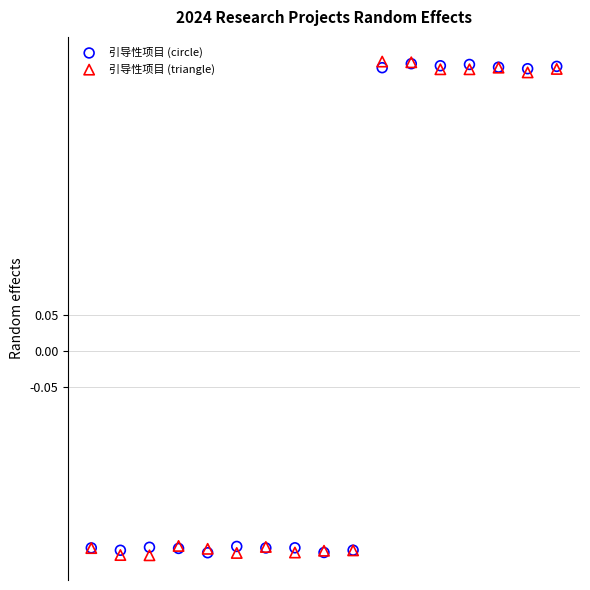

What are all the series names shown in the legend?

引导性项目 (circle), 引导性项目 (triangle)